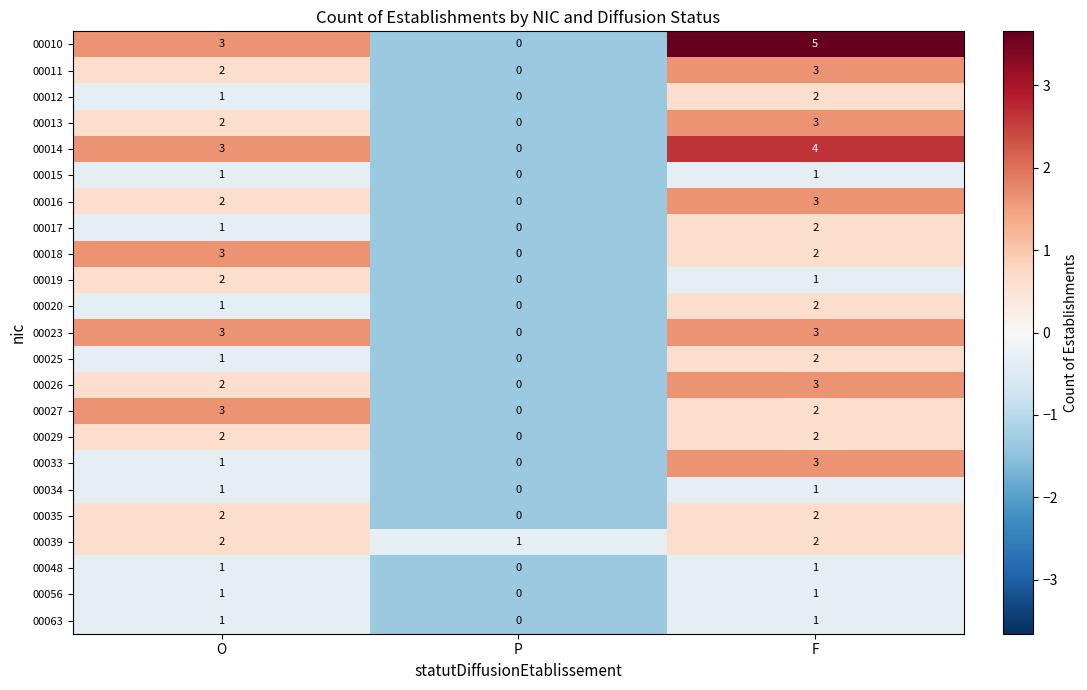

What is the sum of all 00014 values?

7